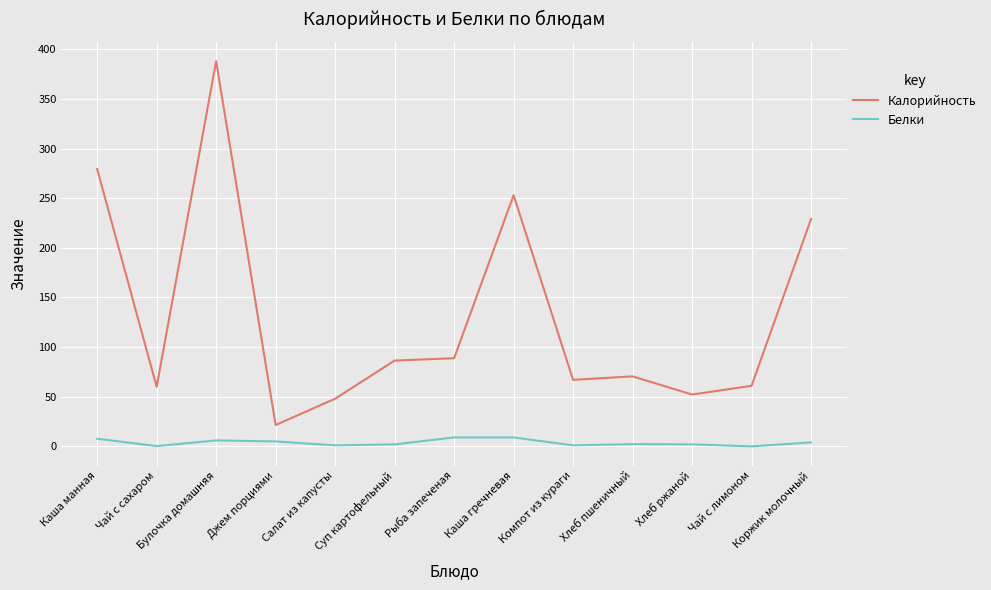

What is the total value across all series at Каша манная?

287.1